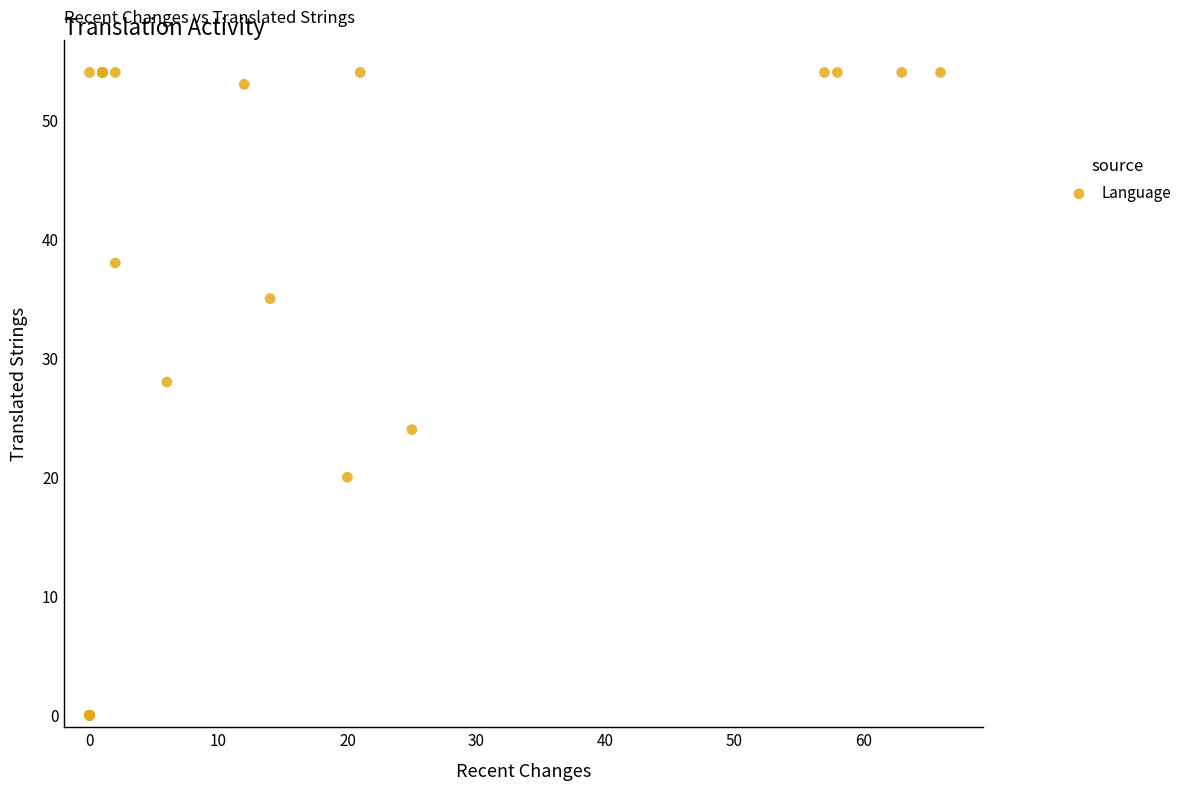

What Y value in the scatter plot is closest to 27?

28